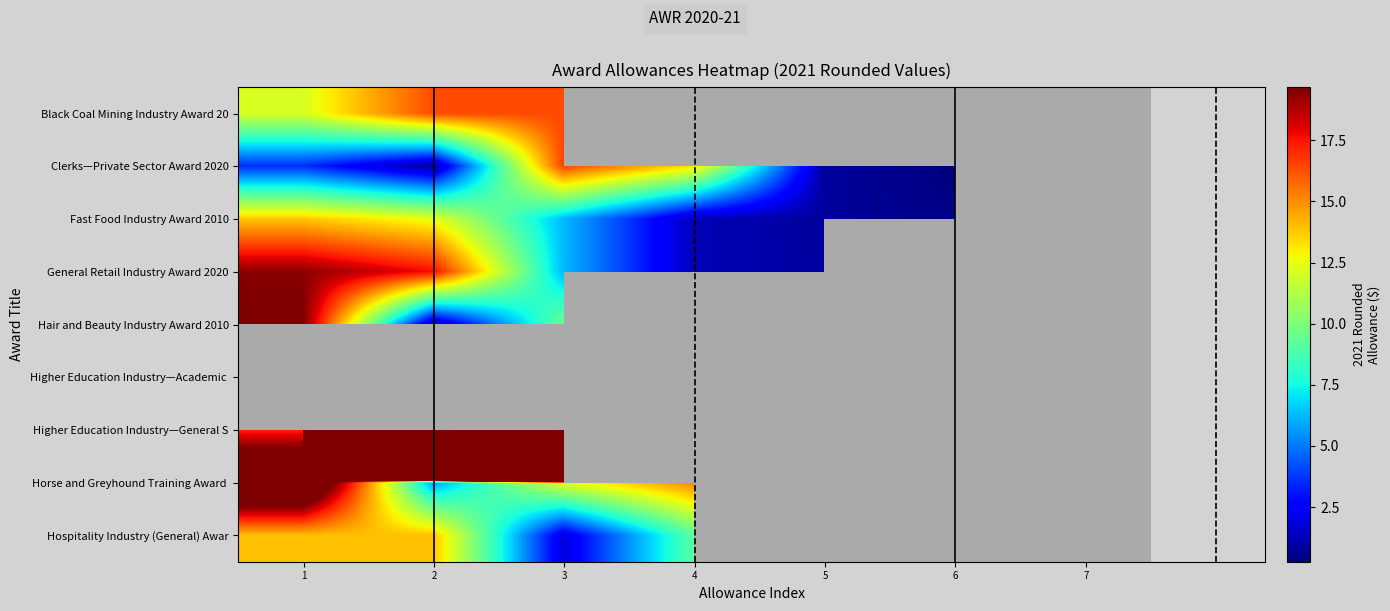

List the series in order of their peak value, highest first.

Hair and Beauty Industry Award 2010, Higher Education Industry—Academic, Higher Education Industry—General S, Horse and Greyhound Training Award, General Retail Industry Award 2020, Clerks—Private Sector Award 2020, Black Coal Mining Industry Award 20, Hospitality Industry (General) Awar, Fast Food Industry Award 2010